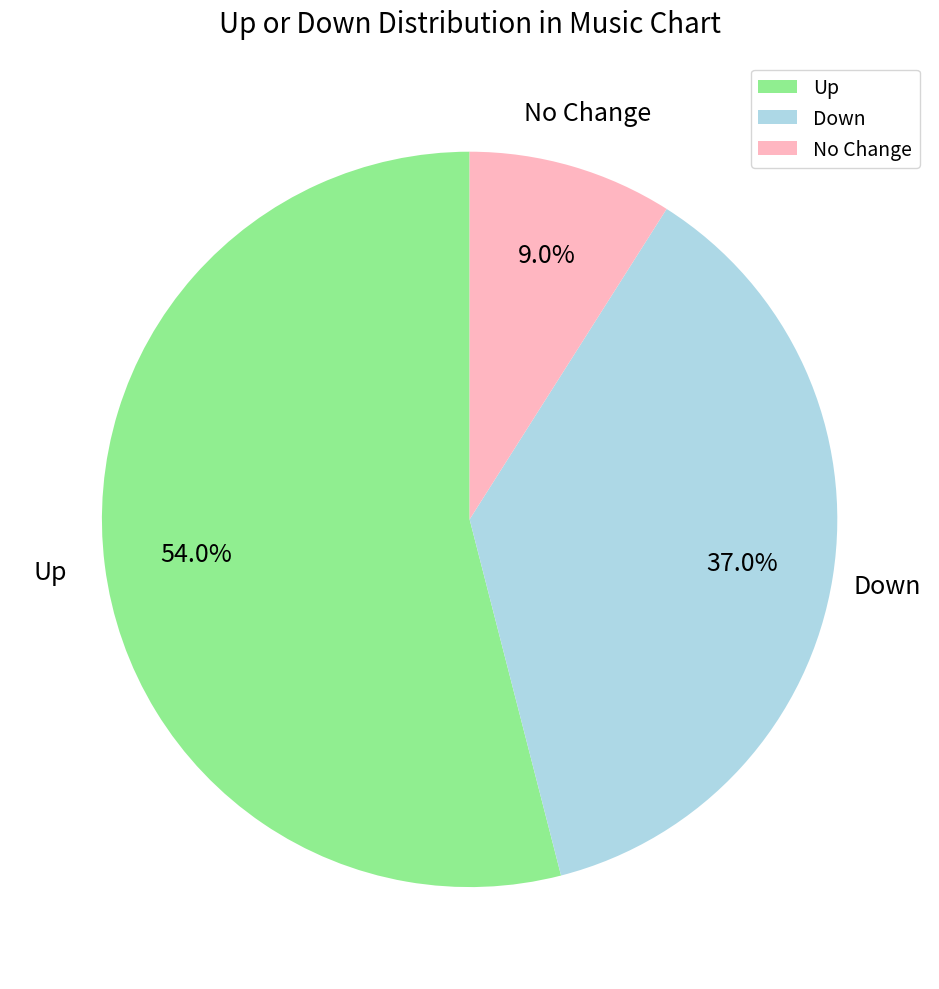

Which slice is the largest?

Up